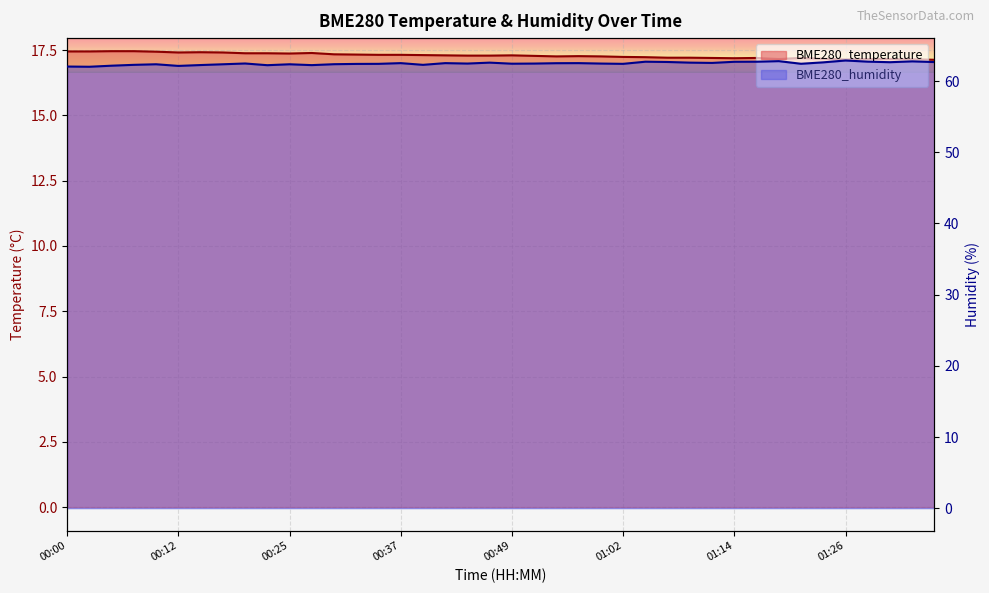

What is the minimum value for BME280_humidity?

62.0